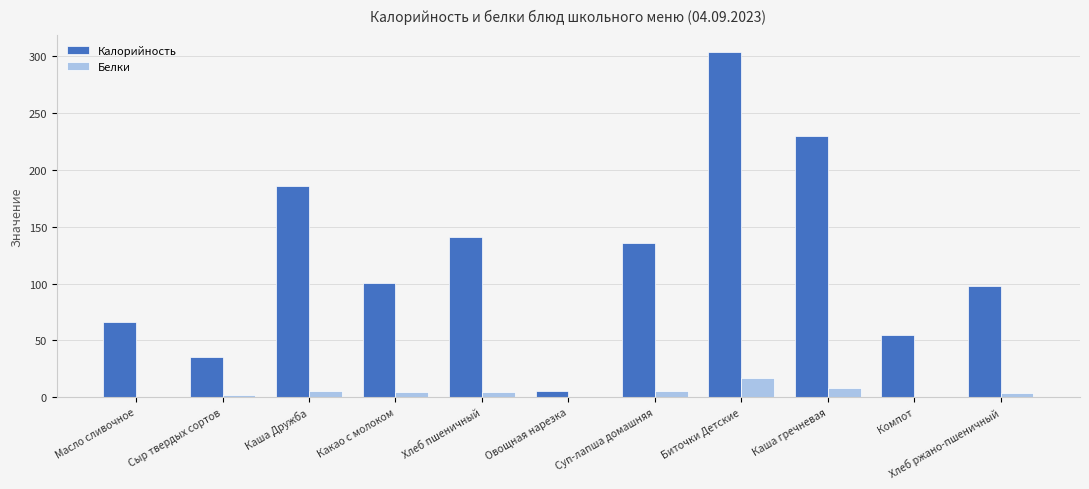

Where does the Белки series first go above 4?

Каша Дружба